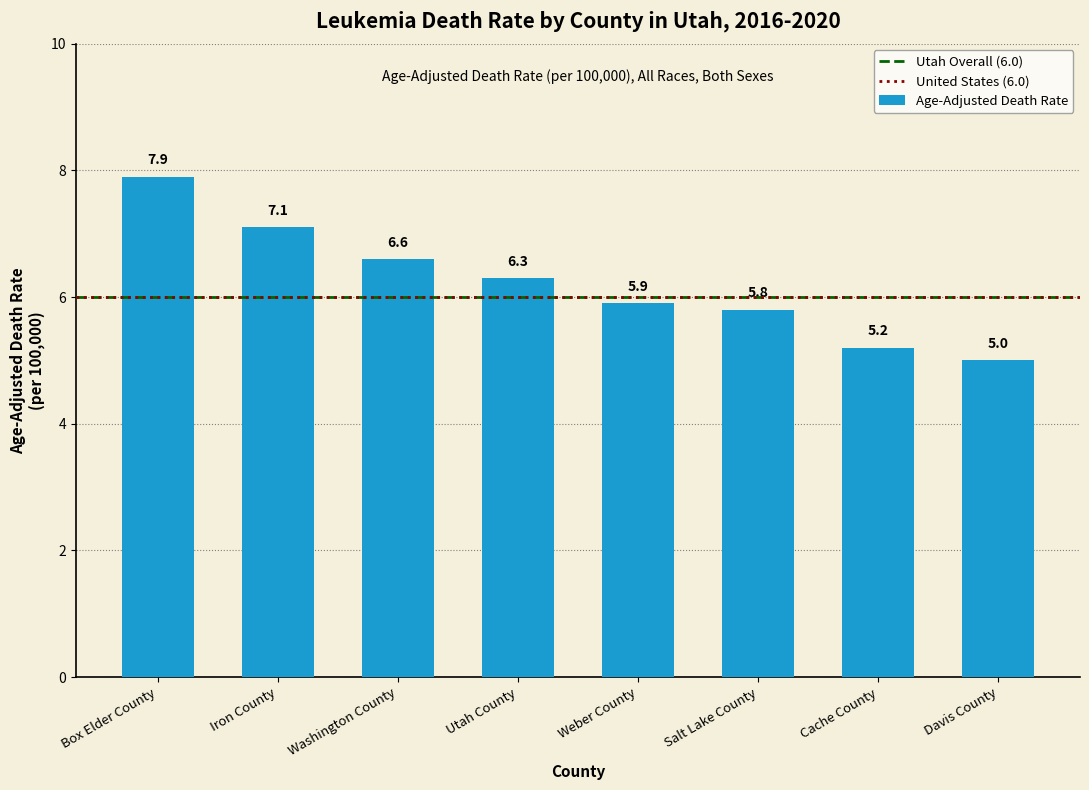

What is the smallest value displayed?

5.0